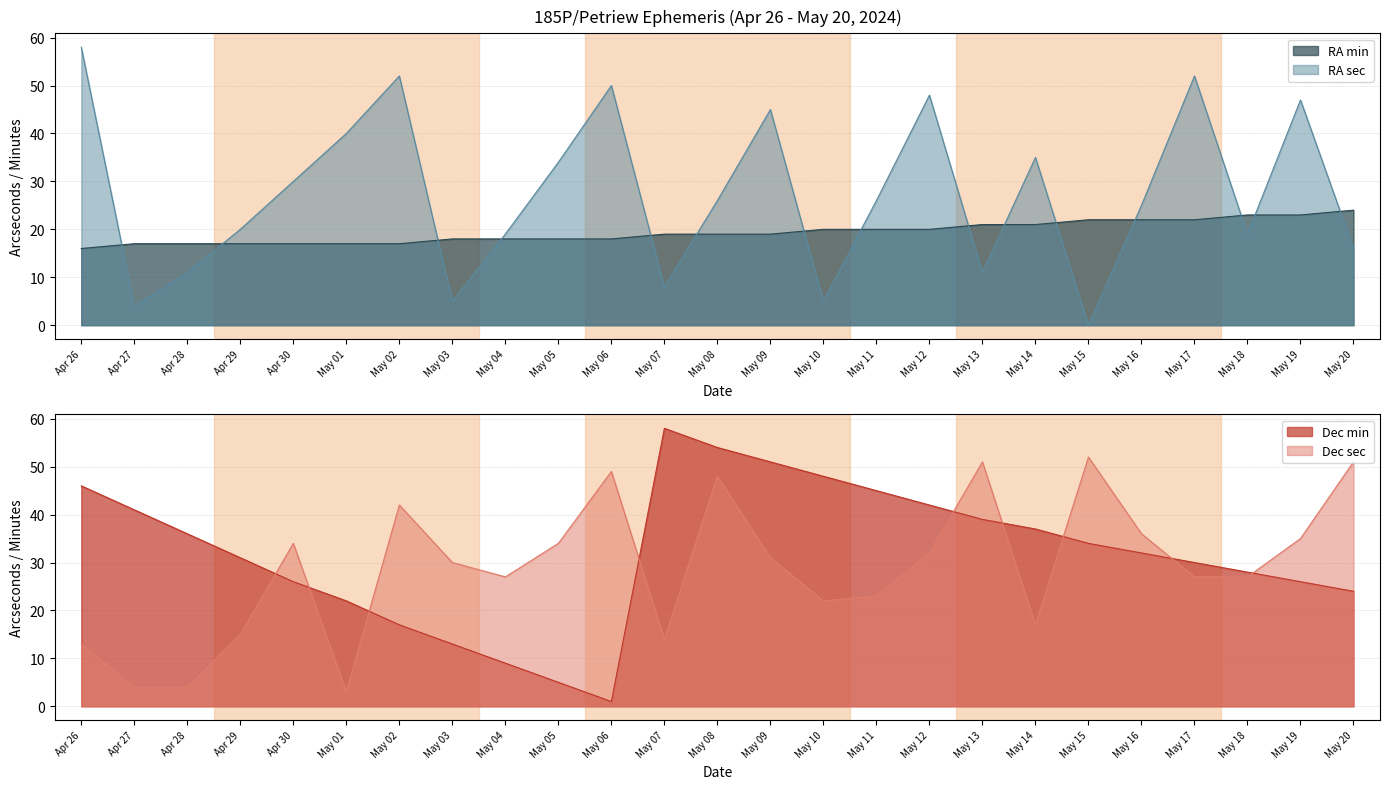

Reading left to right, list all the values displayed in this chart.

RA min: 16	17	17	17	17	17	17	18	18	18	18	19	19	19	20	20	20	21	21	22	22	22	23	23	24
RA sec: 58	4	11	20	30	40	52	5	19	34	50	8	26	45	5	26	48	11	35	0	25	52	19	47	16
Dec min: 46	41	36	31	26	22	17	13	9	5	1	58	54	51	48	45	42	39	37	34	32	30	28	26	24
Dec sec: 13	4	4	15	34	3	42	30	27	34	49	14	48	31	22	23	32	51	17	52	36	27	27	35	51